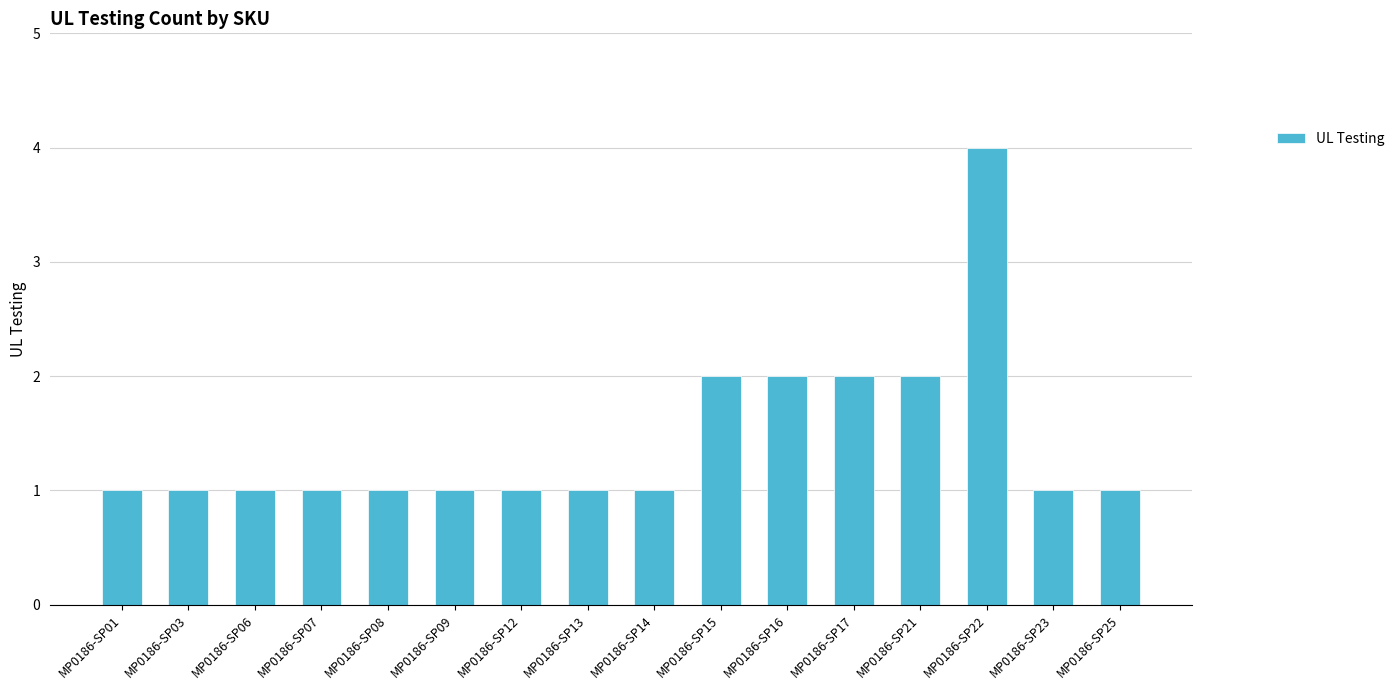

Are the bars horizontal?

No